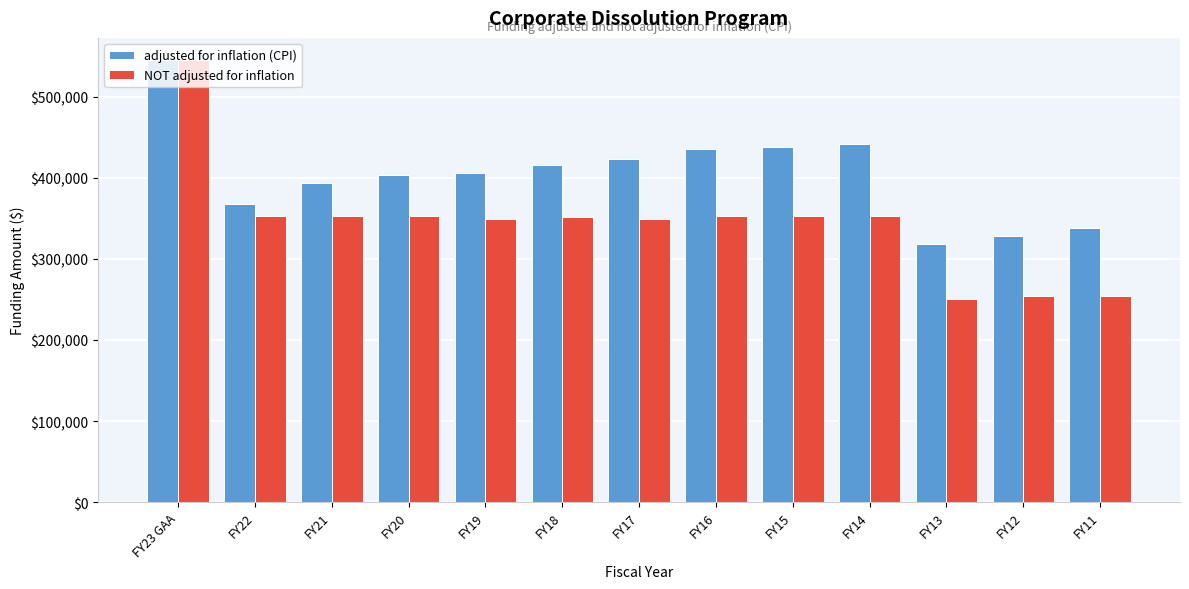

Which series has the widest spread of values?

NOT adjusted for inflation